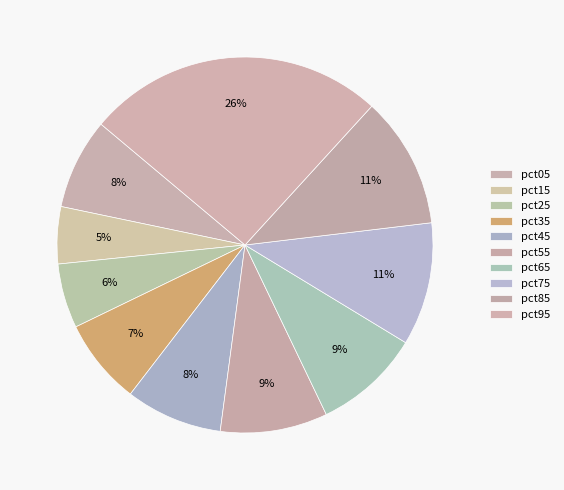

What percentage is NOT represented by pct05?

92.2%